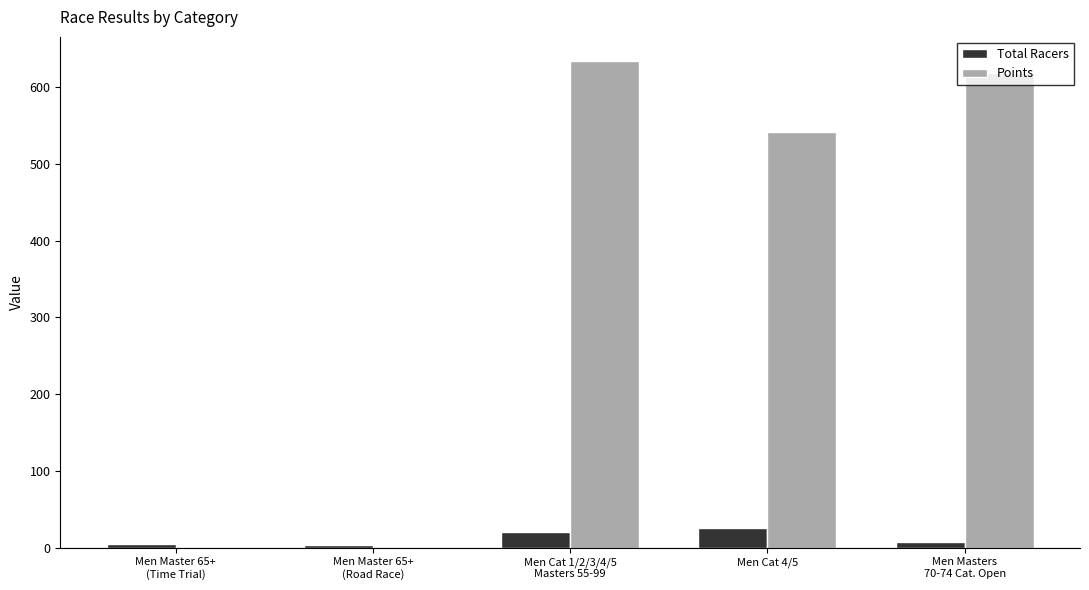

Is the value of Total Racers at Men Cat 4/5 greater than the value of Points at Men Master 65+
(Time Trial)?

Yes